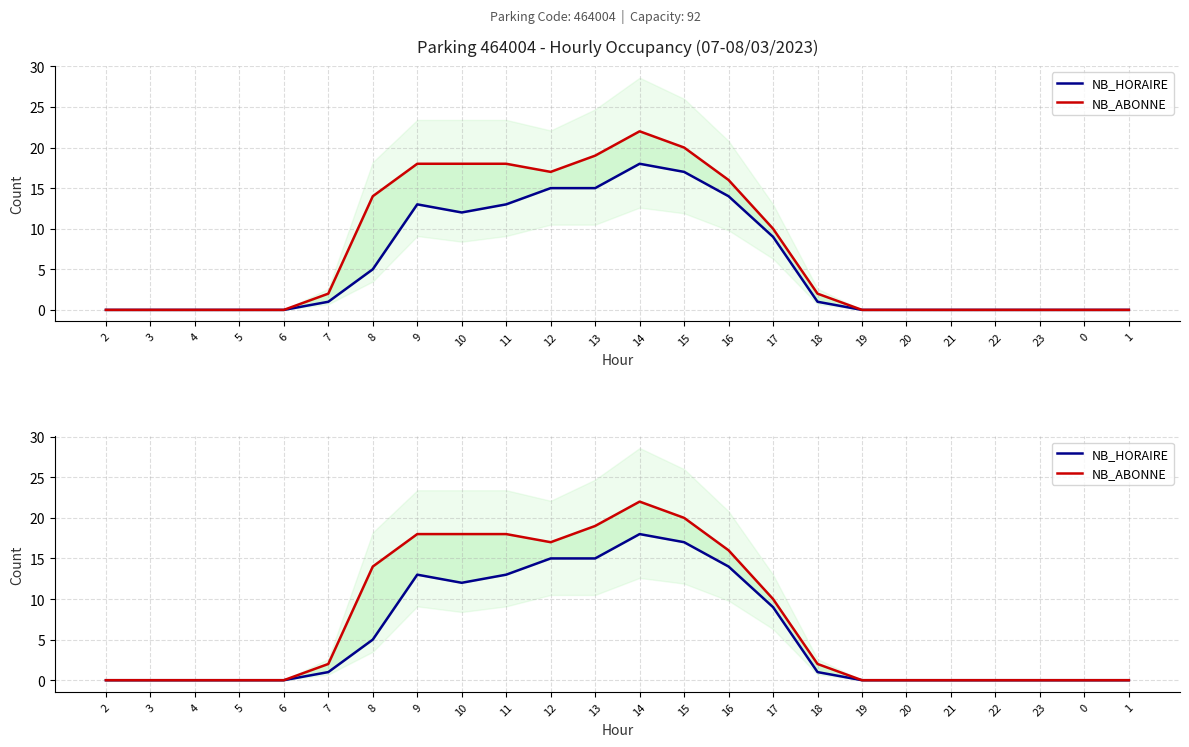

True or false: NB_HORAIRE and NB_ABONNE cross at least once.

False